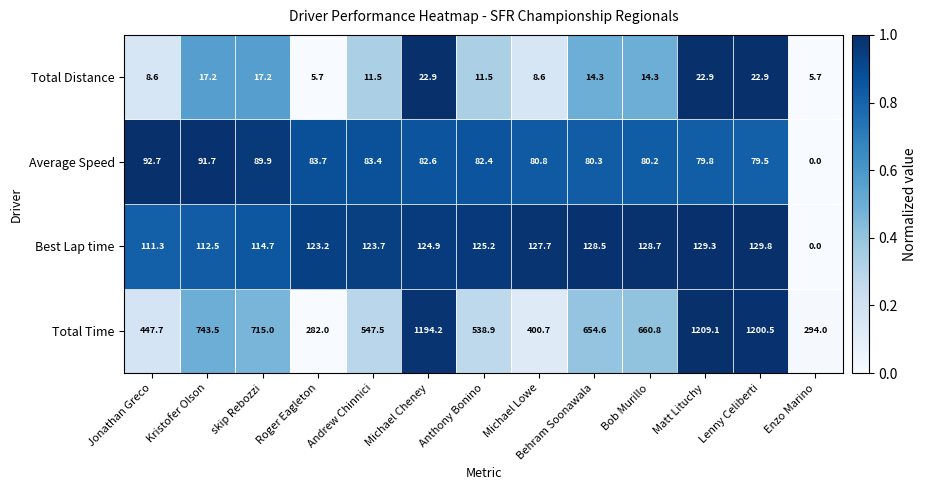

How many distinct data groups are displayed?

4